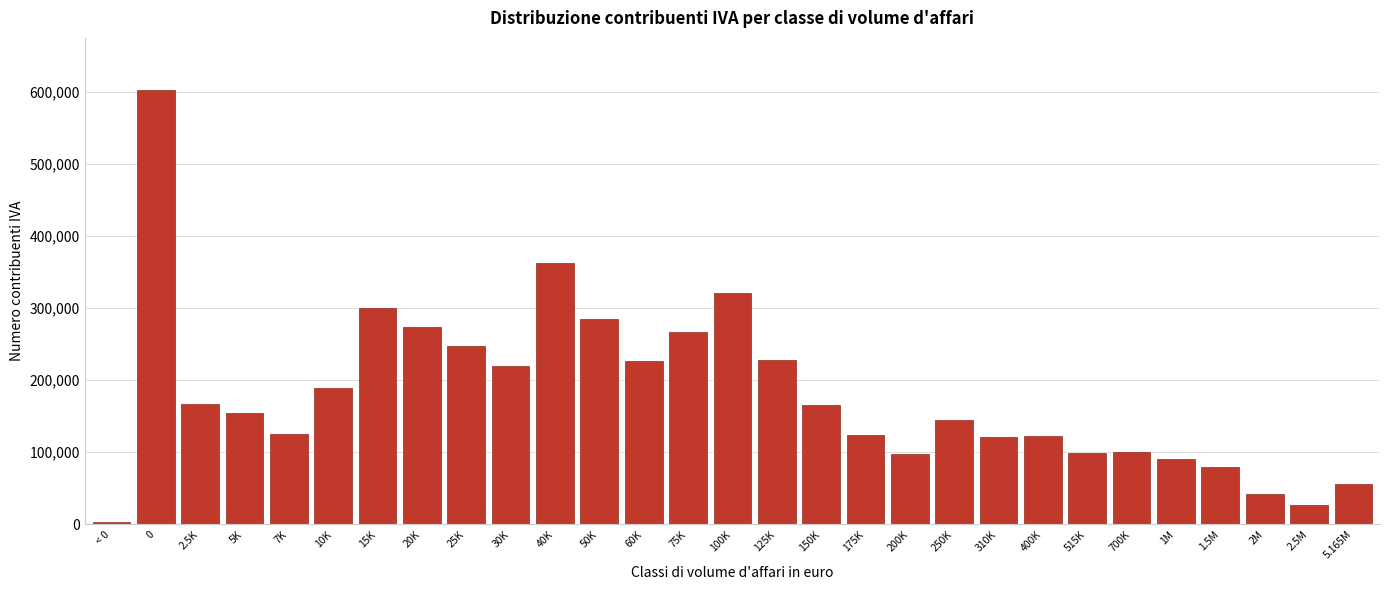

What is the average value?

180751